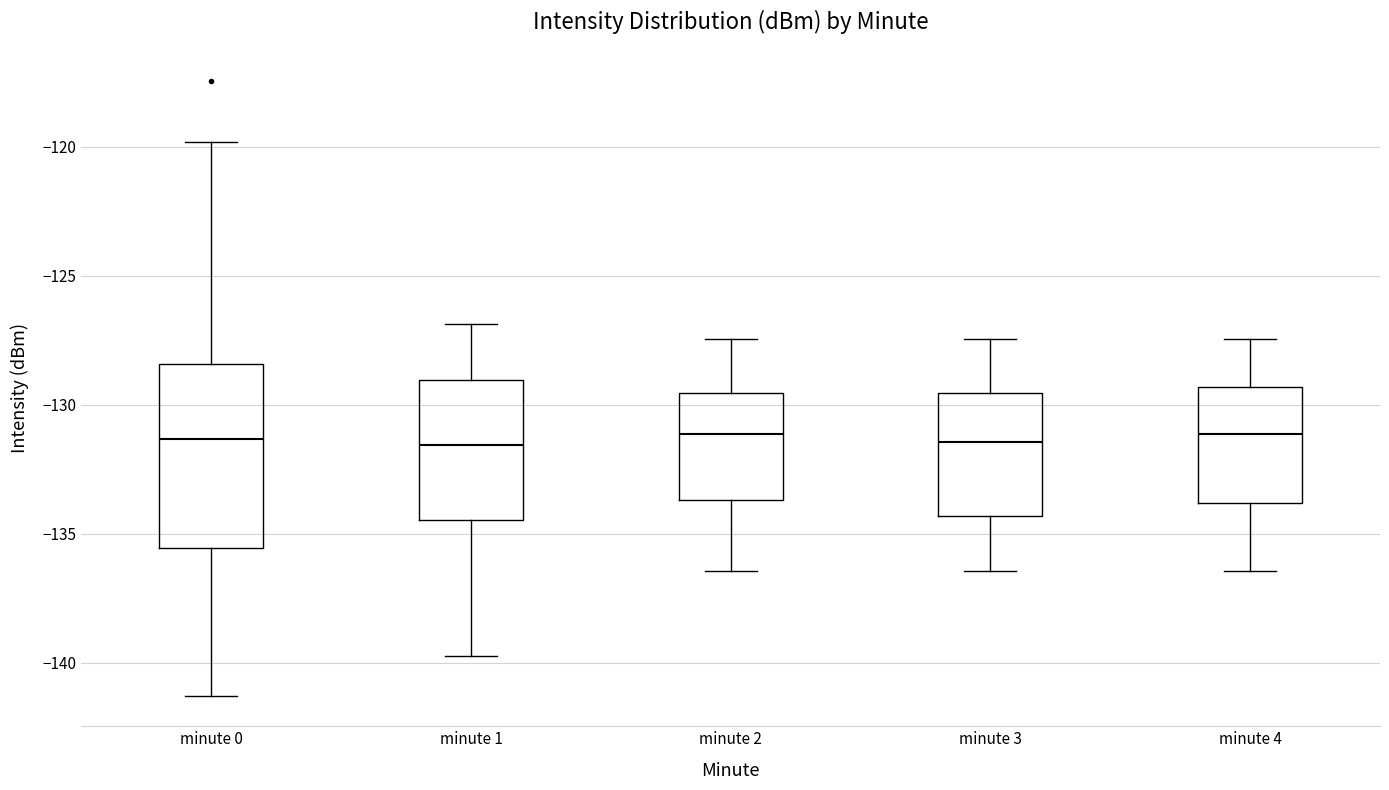

Which box is the tallest, from its lower edge to its upper edge?

minute 0